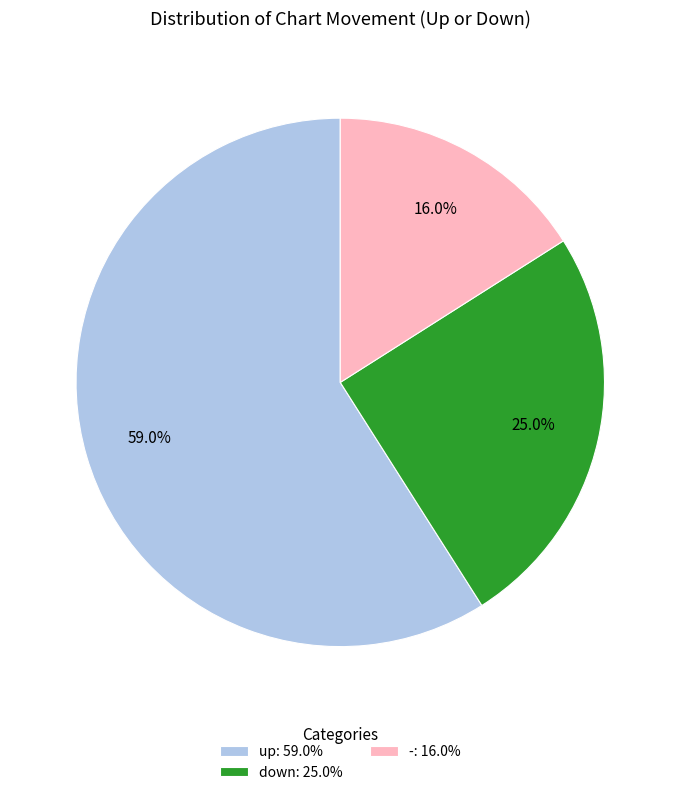

Is it true that down is 25% of the pie?

True